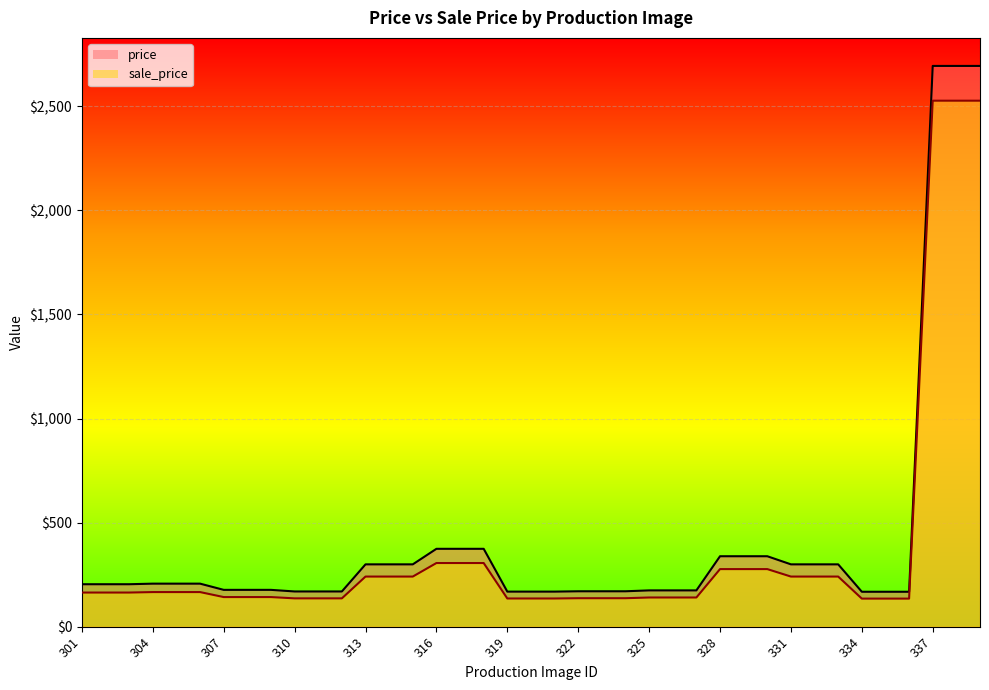

What is the maximum value for sale_price?

2527.2